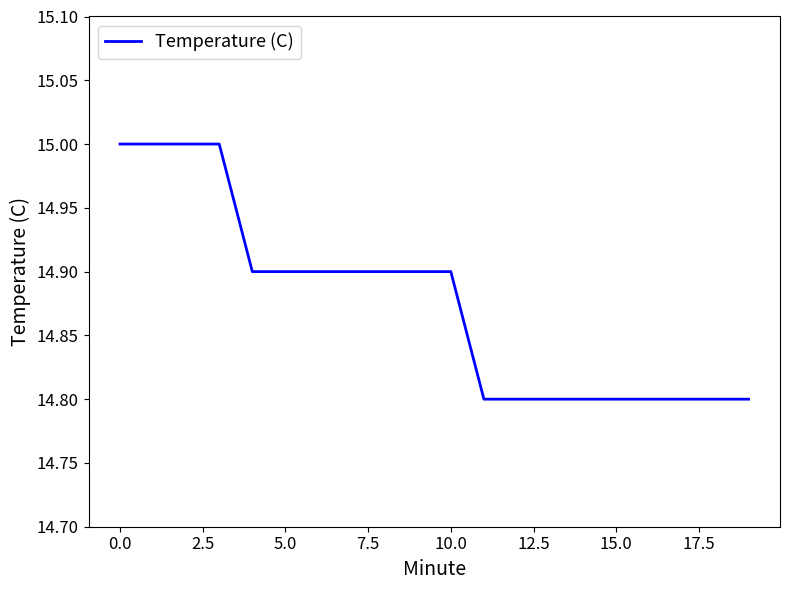

Does the chart have visible grid lines?

No